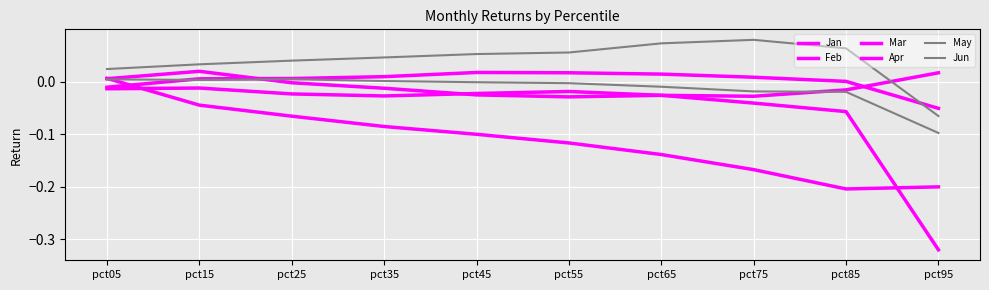

Reading left to right, what are all the values shown in this chart?

Jan: pct05=0.0	pct15=0.0	pct25=-0.0	pct35=-0.0	pct45=-0.0	pct55=-0.0	pct65=-0.0	pct75=-0.0	pct85=-0.1	pct95=-0.3
Feb: pct05=-0.0	pct15=-0.0	pct25=-0.0	pct35=-0.0	pct45=-0.0	pct55=-0.0	pct65=-0.0	pct75=-0.0	pct85=-0.0	pct95=0.0
Mar: pct05=0.0	pct15=-0.0	pct25=-0.1	pct35=-0.1	pct45=-0.1	pct55=-0.1	pct65=-0.1	pct75=-0.2	pct85=-0.2	pct95=-0.2
Apr: pct05=-0.0	pct15=0.0	pct25=0.0	pct35=0.0	pct45=0.0	pct55=0.0	pct65=0.0	pct75=0.0	pct85=0.0	pct95=-0.1
May: pct05=0.0	pct15=0.0	pct25=0.0	pct35=0.0	pct45=0.1	pct55=0.1	pct65=0.1	pct75=0.1	pct85=0.1	pct95=-0.1
Jun: pct05=0.0	pct15=0.0	pct25=0.0	pct35=0.0	pct45=-0.0	pct55=-0.0	pct65=-0.0	pct75=-0.0	pct85=-0.0	pct95=-0.1